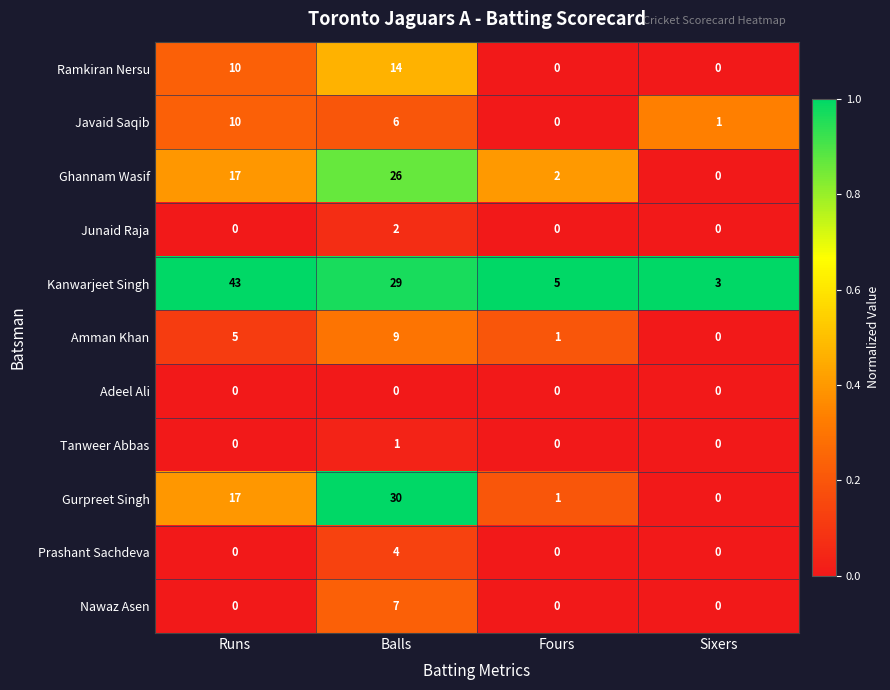

Is the value of Ghannam Wasif at Balls greater than the value of Tanweer Abbas at Runs?

Yes